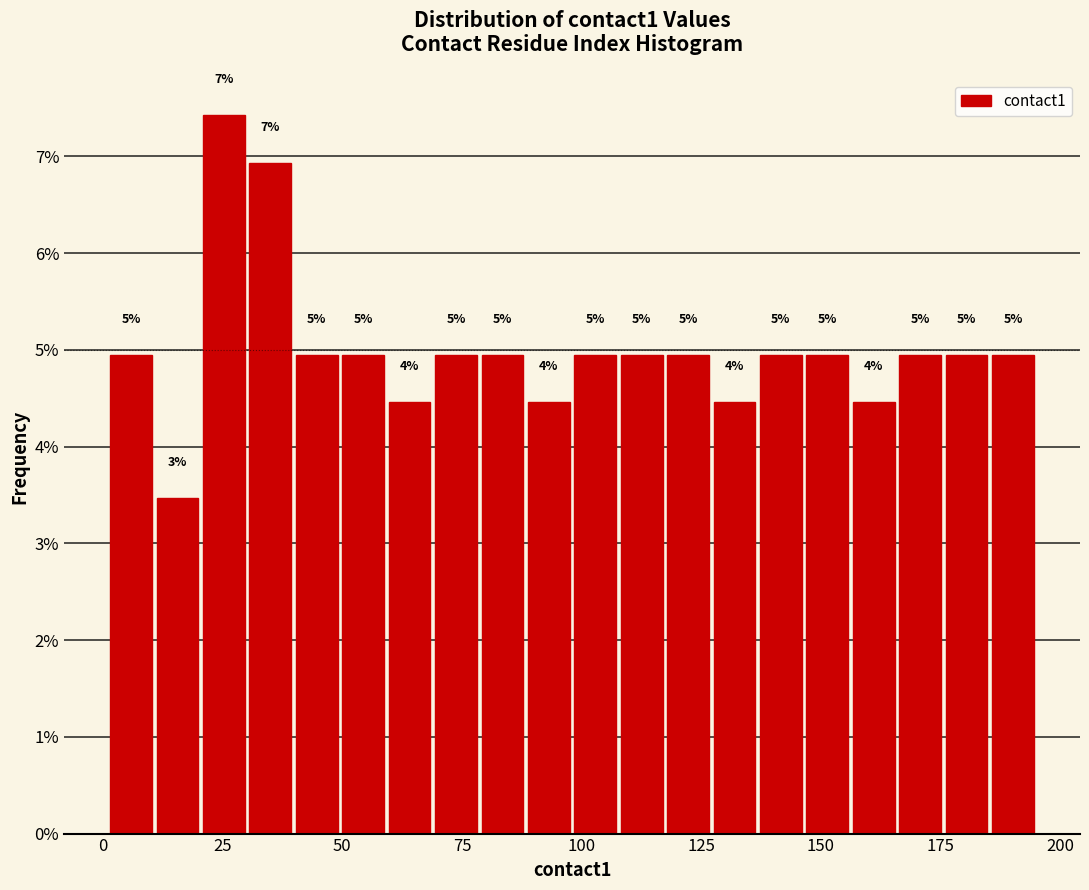

Around what value on the x-axis is the tallest bar? Give the approximate position of its centre, as read against the axis.

25